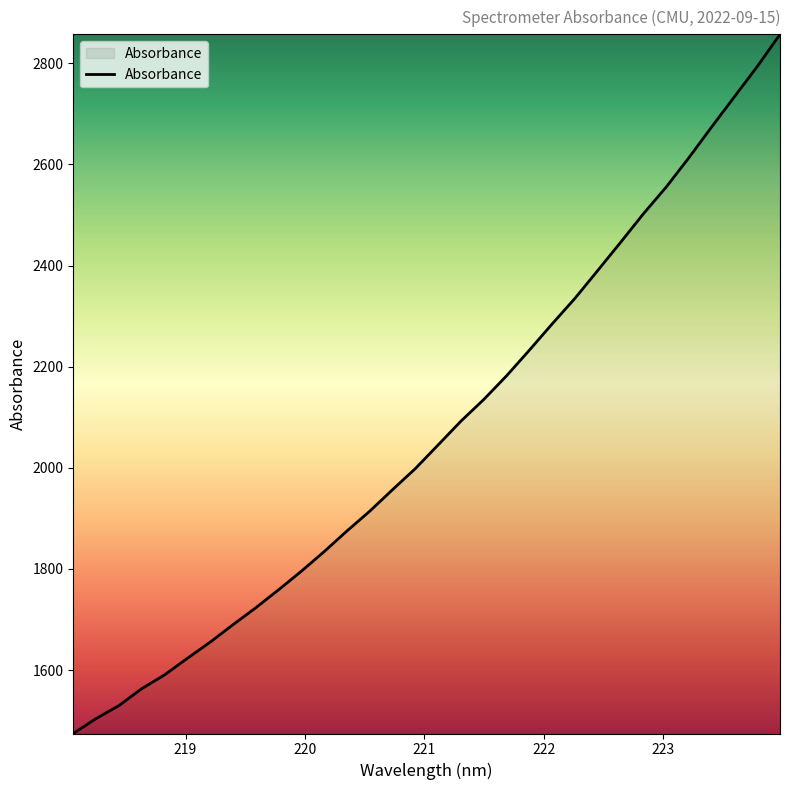

What is the difference between the maximum and minimum values?

1382.7